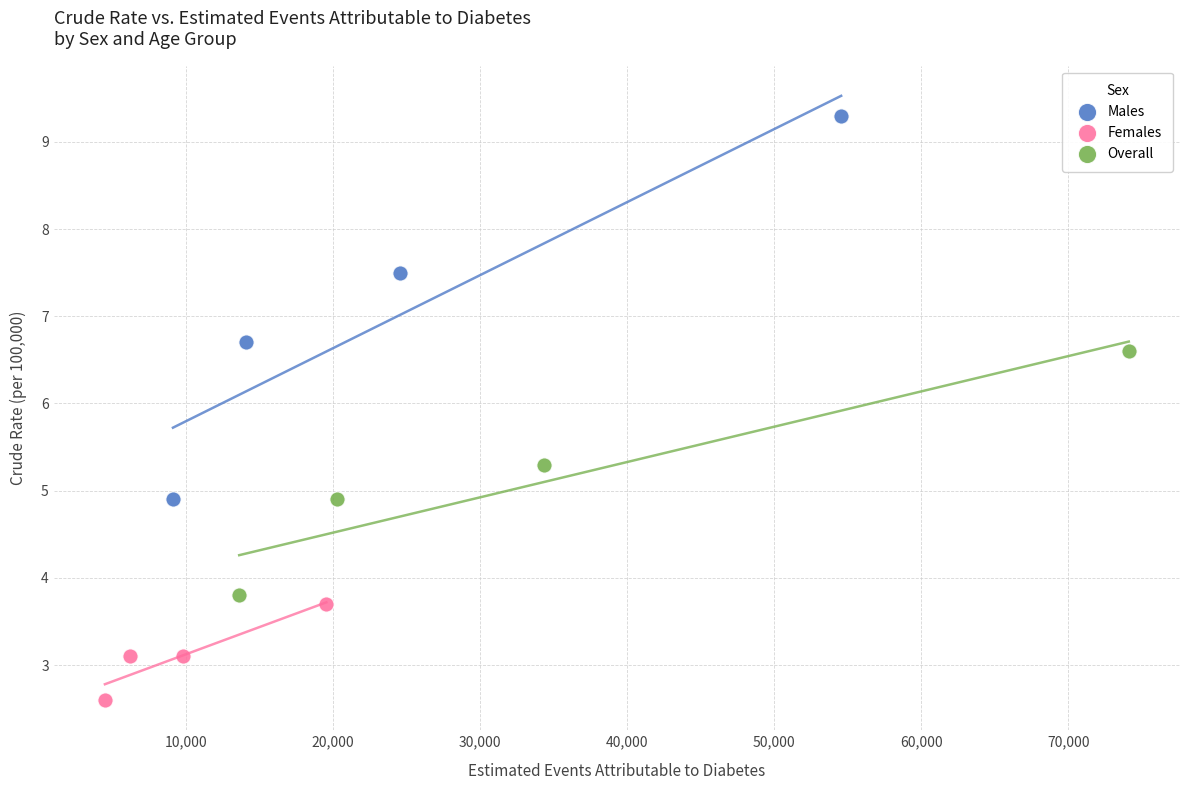

Which series contains the highest Y value?

Males